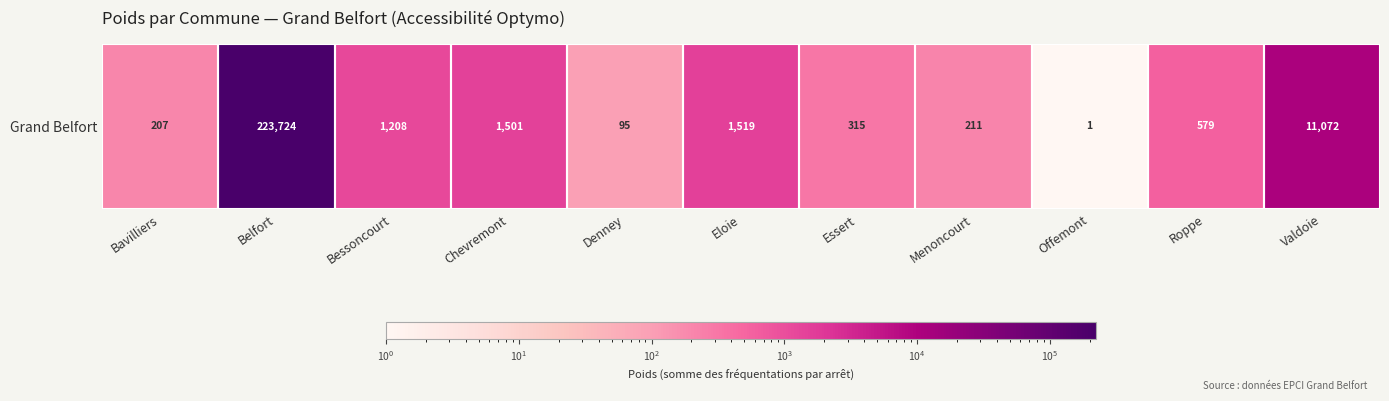

Rank the categories by value from lowest to highest.

Offemont, Denney, Bavilliers, Menoncourt, Essert, Roppe, Bessoncourt, Chevremont, Eloie, Valdoie, Belfort